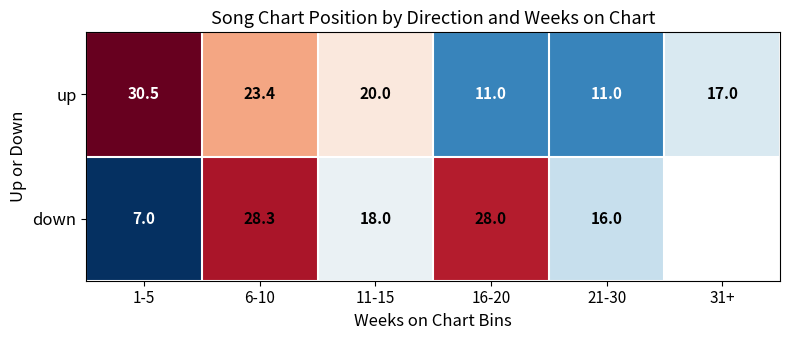

Where is up nearest to the value 20?

11-15